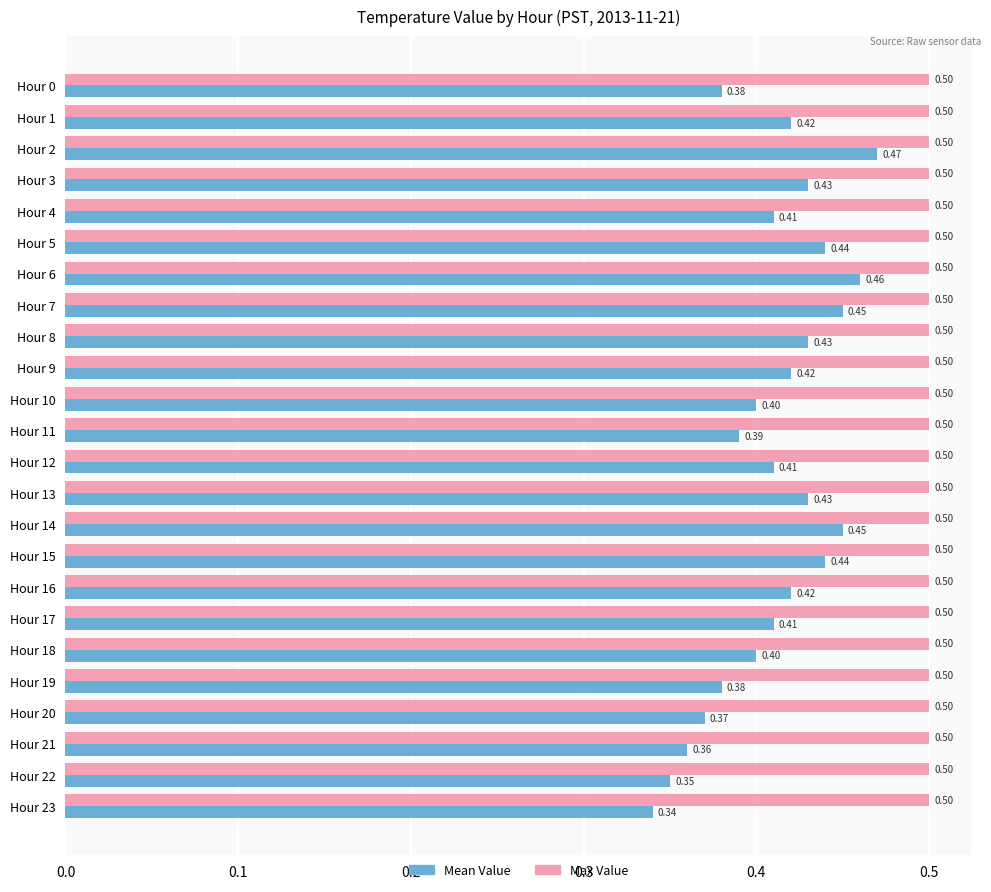

Which label corresponds to the smallest value in the chart?

Hour 23